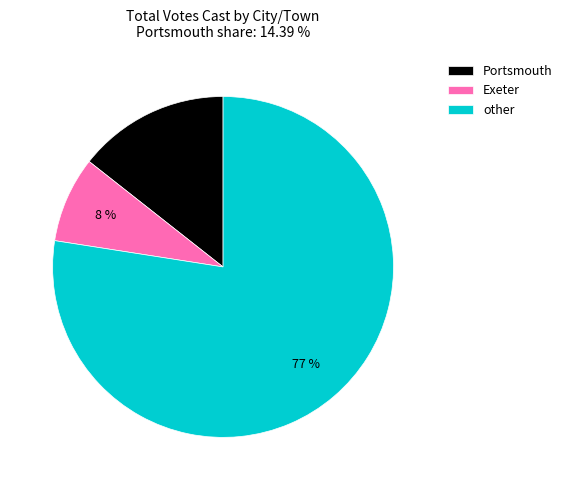

To the nearest percent, what percentage of the pie is Exeter?

8%